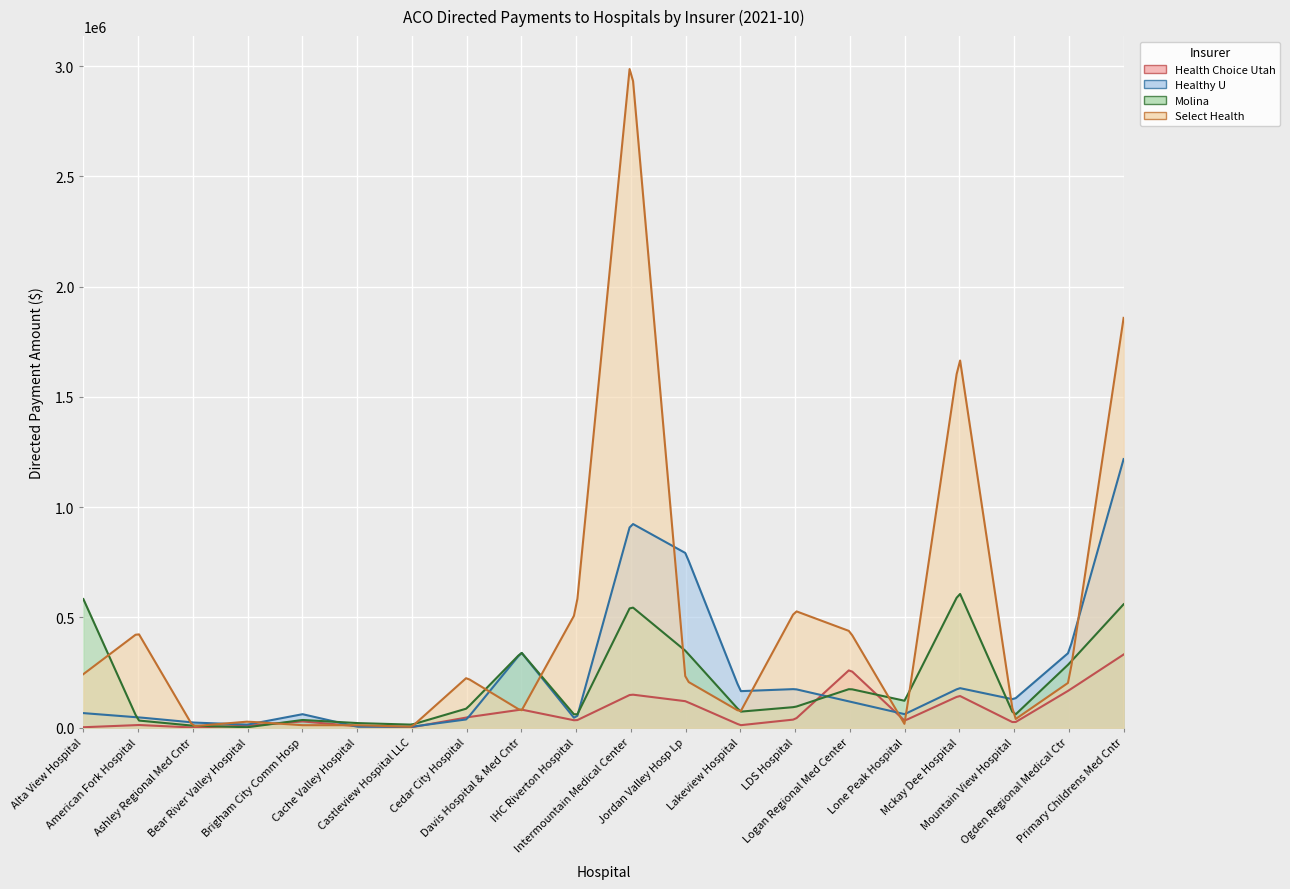

What value does the Healthy U series have at Davis Hospital & Med Cntr?

341273.2